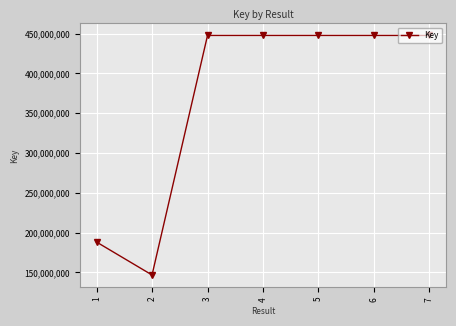

Where is the data nearest to the value 297183029?

1